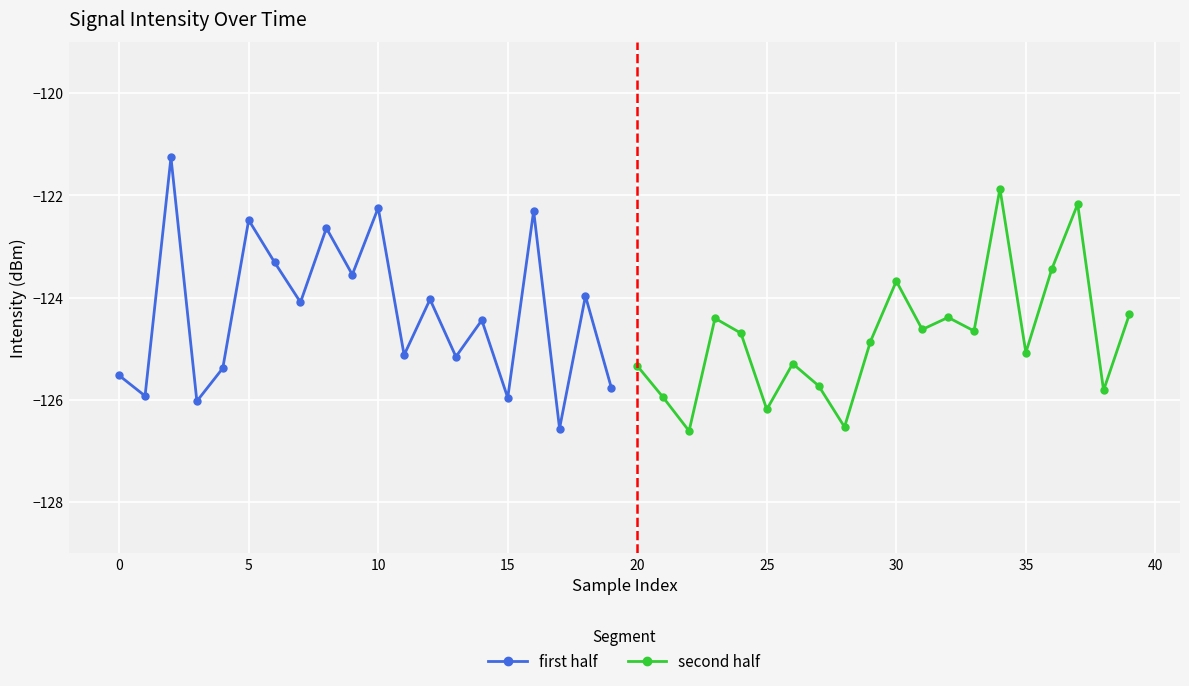

Where does the second half series first go above -124?

30